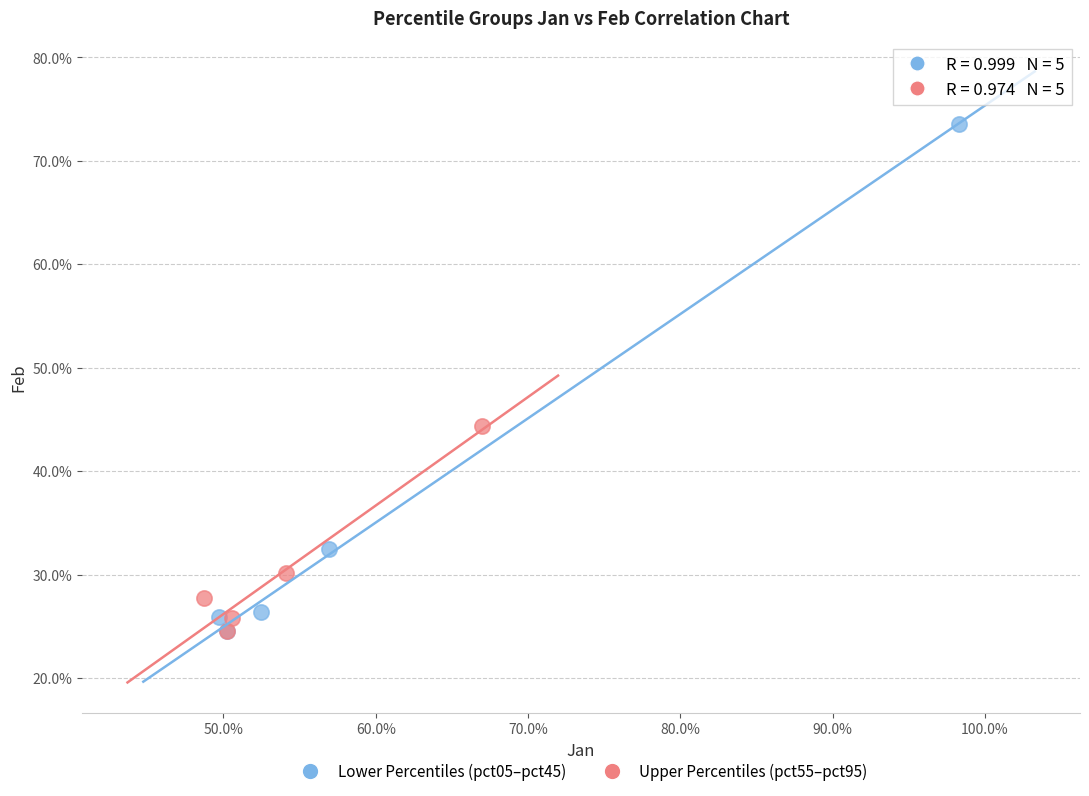

What are all the series names shown in the legend?

Lower Percentiles (pct05–pct45), Upper Percentiles (pct55–pct95)